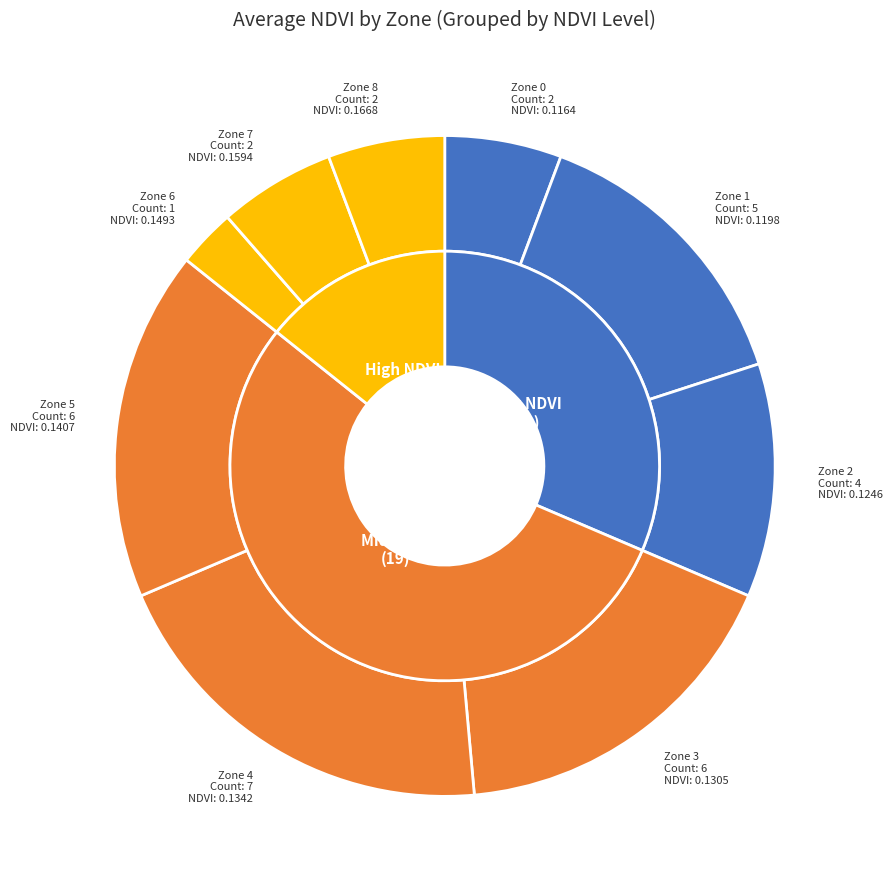

The 0 slice represents 11% of the pie. True or false?

False